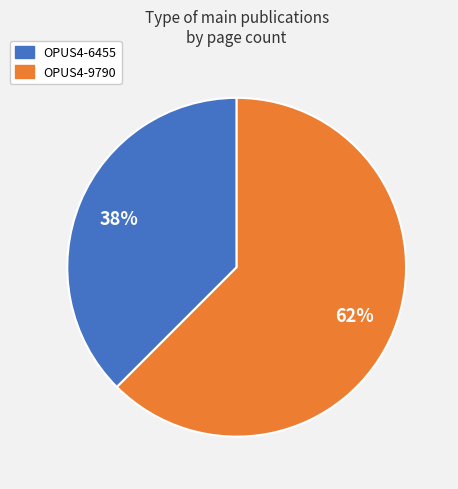

Rank the categories by value from highest to lowest.

OPUS4-9790, OPUS4-6455